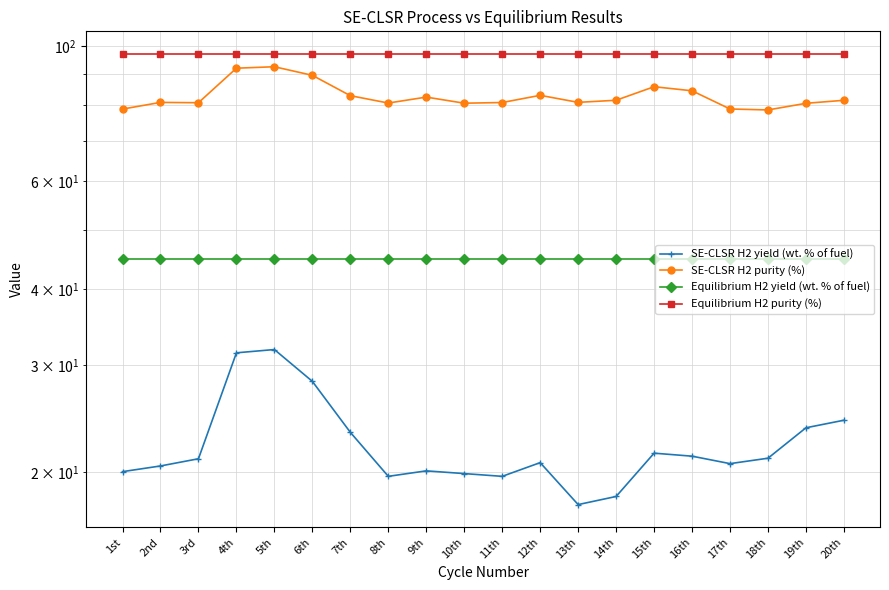

Which series has the largest range (max minus min)?

SE-CLSR H2 yield (wt. % of fuel)